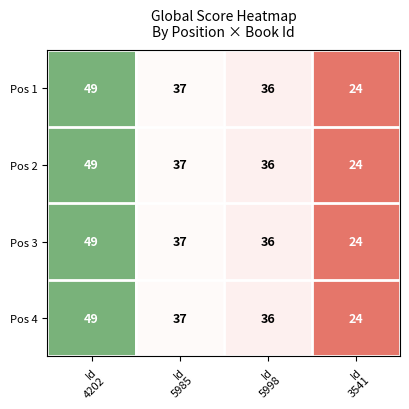

Reading left to right, list all the values displayed in this chart.

Pos 1: 49	37	36	24
Pos 2: 49	37	36	24
Pos 3: 49	37	36	24
Pos 4: 49	37	36	24